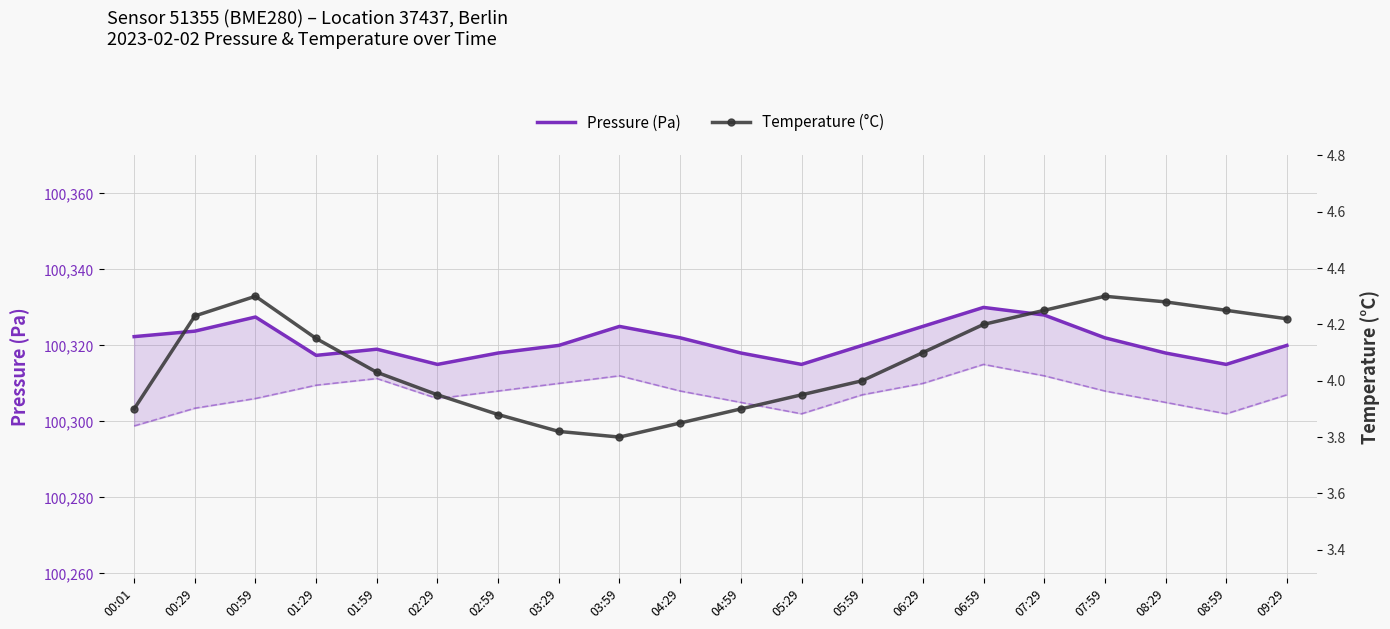

At which category is the sum across all series the highest?

06:59